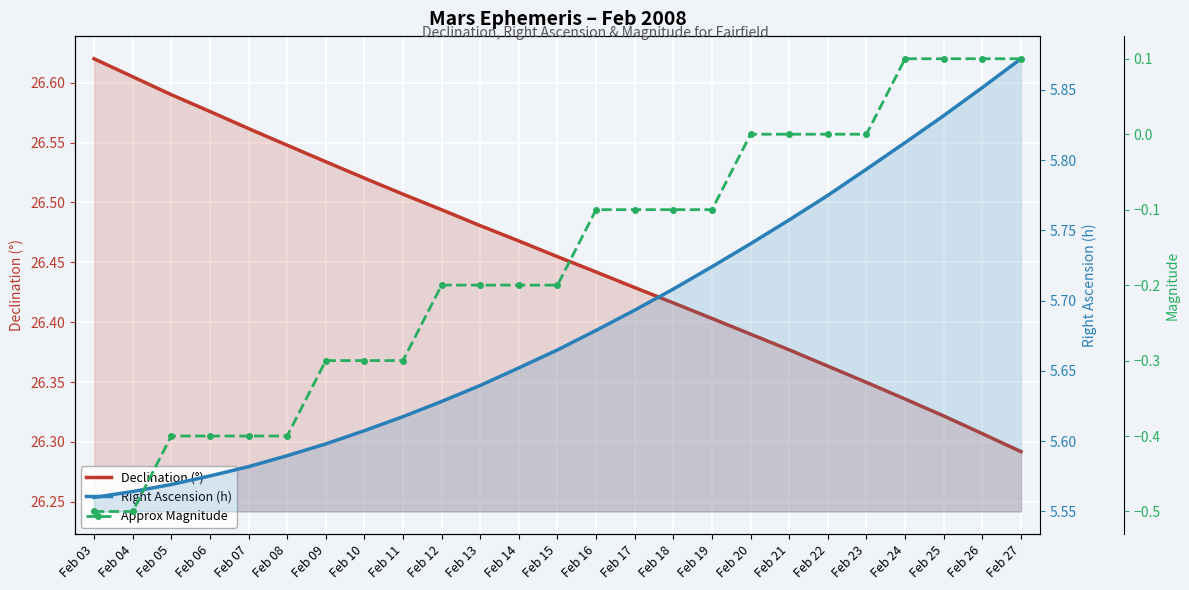

Between Feb 12 and Feb 20, which series saw the biggest shift?

Approx Magnitude